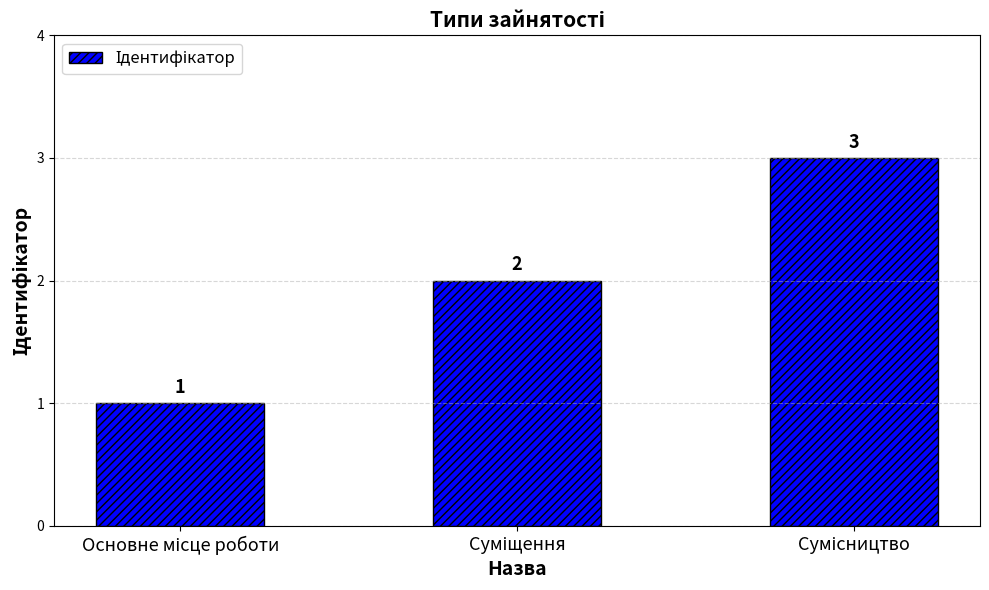

What is the greatest value displayed?

3